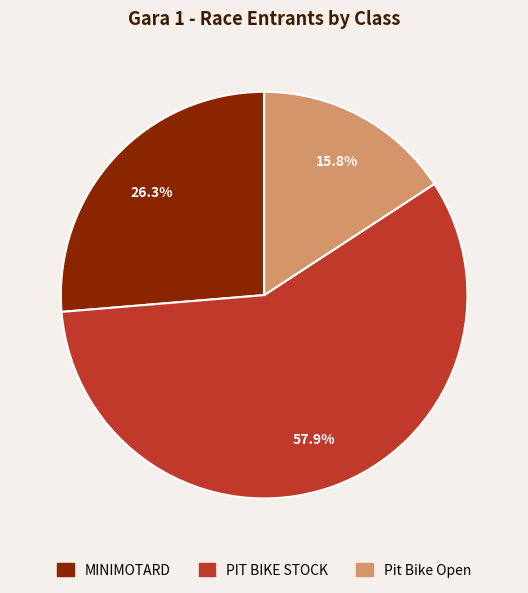

Which has a higher value, Pit Bike Open or MINIMOTARD?

MINIMOTARD